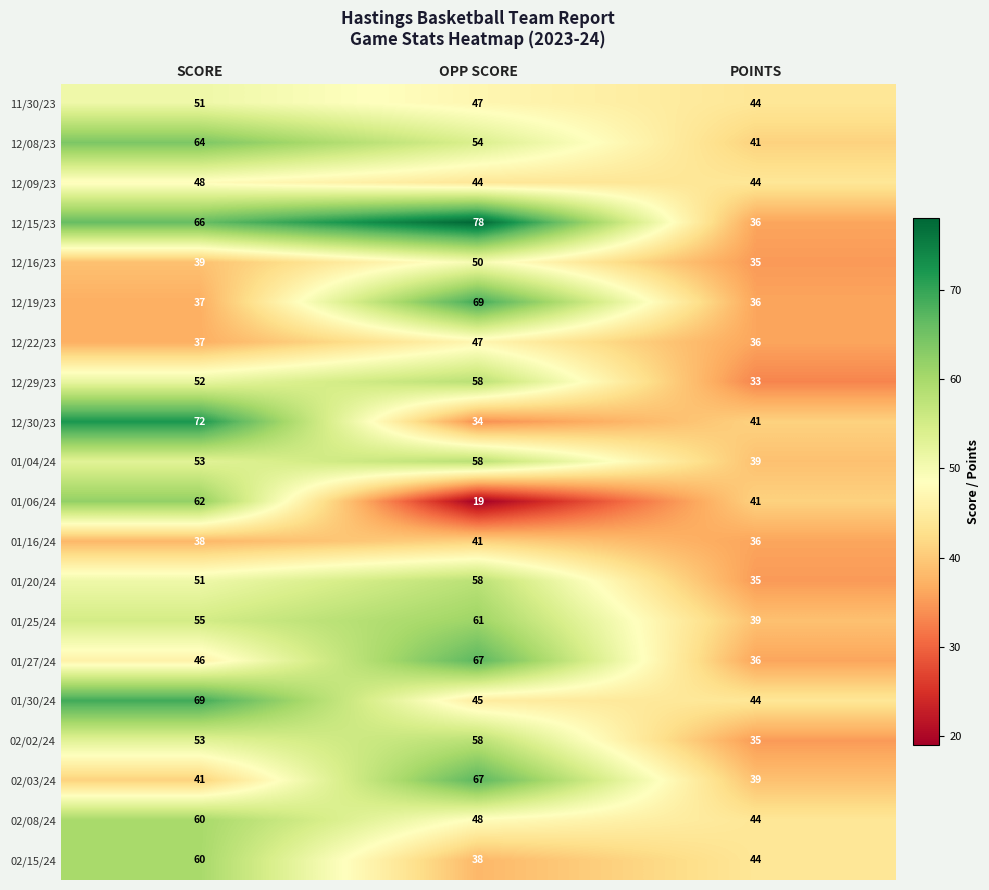

Where is 01/27/24 nearest to the value 51?

SCORE